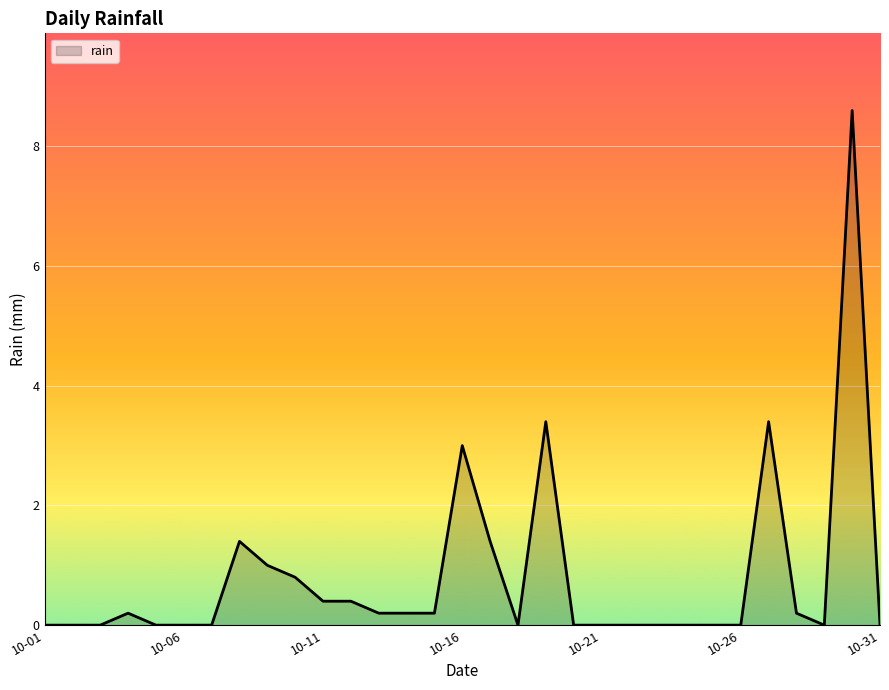

Reading right to left, transcribe all the data shown in this chart.

0.0	8.6	0.0	0.2	3.4	0.0	0.0	0.0	0.0	0.0	0.0	0.0	3.4	0.0	1.4	3.0	0.2	0.2	0.2	0.4	0.4	0.8	1.0	1.4	0.0	0.0	0.0	0.2	0.0	0.0	0.0